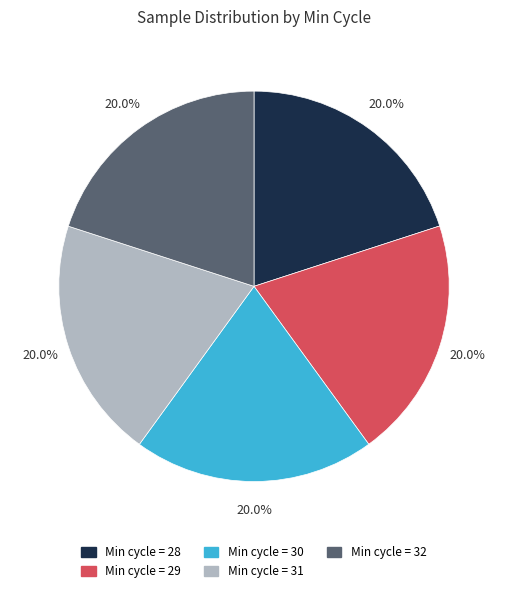

Is there a majority slice in this chart?

No